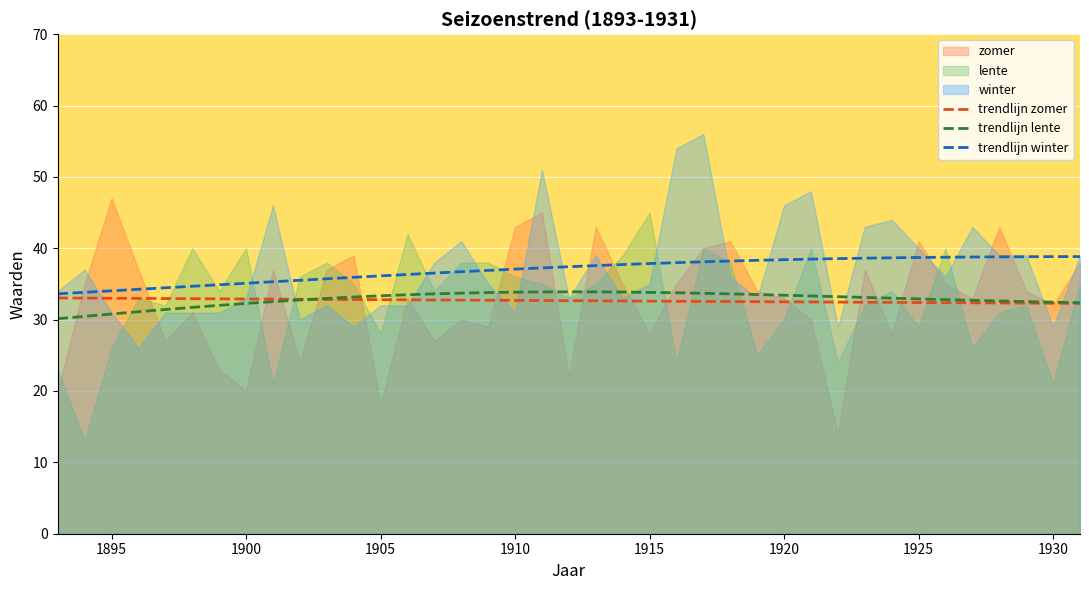

What is the highest value of the trendlijn zomer series?

33.0